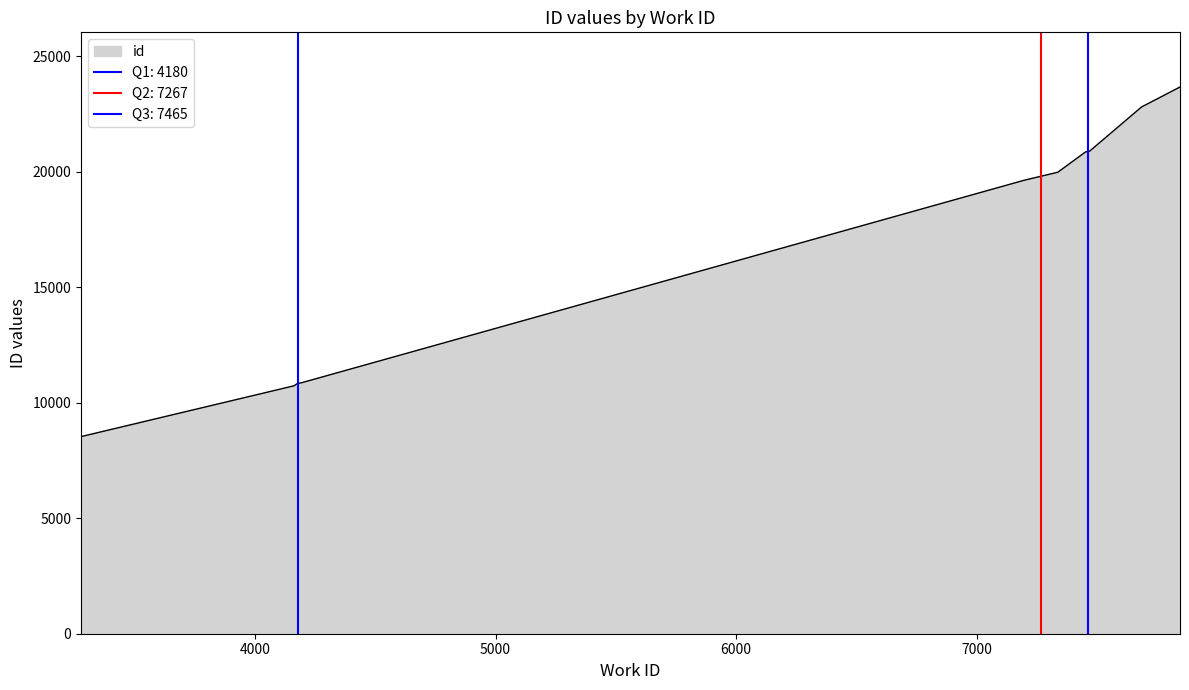

What is the value of the 6th point from the left?

19987